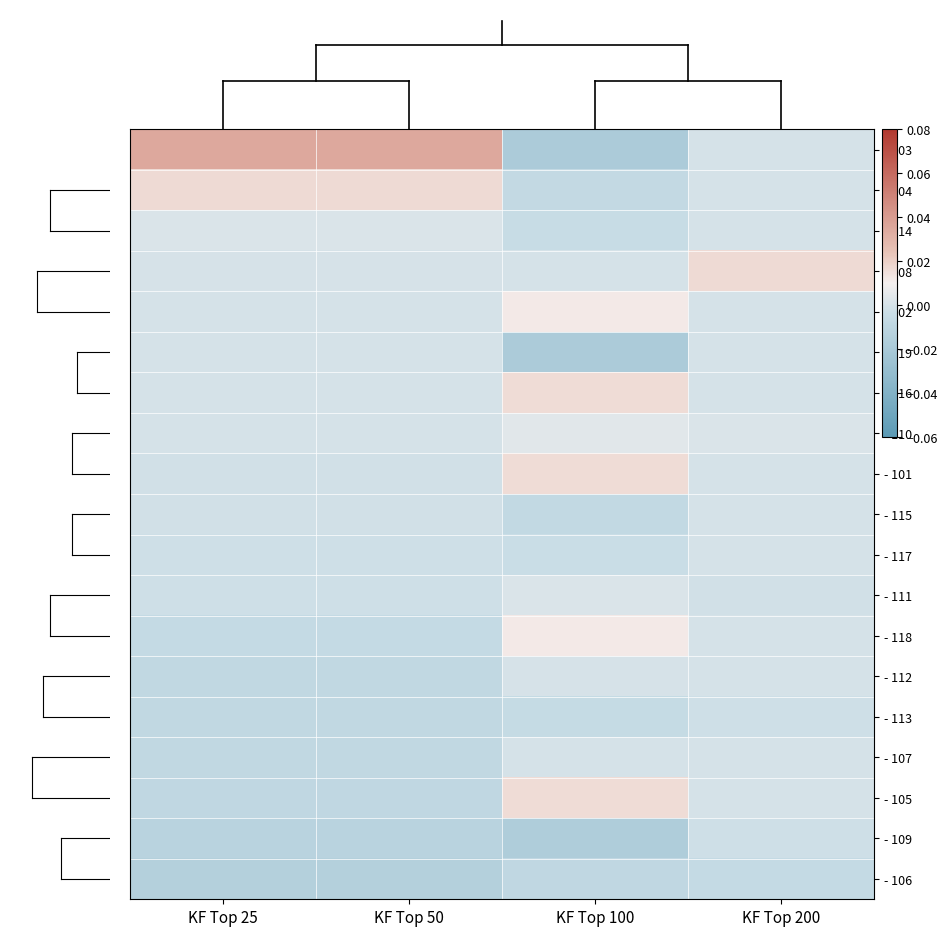

Reading left to right, what are all the values shown in this chart?

- 103: KF Top 25=0.0	KF Top 50=0.0	KF Top 100=-0.0	KF Top 200=0.0
- 104: KF Top 25=0.0	KF Top 50=0.0	KF Top 100=-0.0	KF Top 200=0.0
- 114: KF Top 25=0.0	KF Top 50=0.0	KF Top 100=-0.0	KF Top 200=0.0
- 108: KF Top 25=0.0	KF Top 50=0.0	KF Top 100=0.0	KF Top 200=0.0
- 102: KF Top 25=0.0	KF Top 50=0.0	KF Top 100=0.0	KF Top 200=0.0
- 119: KF Top 25=0.0	KF Top 50=0.0	KF Top 100=-0.0	KF Top 200=0.0
- 116: KF Top 25=0.0	KF Top 50=0.0	KF Top 100=0.0	KF Top 200=0.0
- 110: KF Top 25=0.0	KF Top 50=0.0	KF Top 100=0.0	KF Top 200=0.0
- 101: KF Top 25=-0.0	KF Top 50=-0.0	KF Top 100=0.0	KF Top 200=0.0
- 115: KF Top 25=-0.0	KF Top 50=-0.0	KF Top 100=-0.0	KF Top 200=0.0
- 117: KF Top 25=-0.0	KF Top 50=-0.0	KF Top 100=-0.0	KF Top 200=0.0
- 111: KF Top 25=-0.0	KF Top 50=-0.0	KF Top 100=0.0	KF Top 200=-0.0
- 118: KF Top 25=-0.0	KF Top 50=-0.0	KF Top 100=0.0	KF Top 200=0.0
- 112: KF Top 25=-0.0	KF Top 50=-0.0	KF Top 100=0.0	KF Top 200=0.0
- 113: KF Top 25=-0.0	KF Top 50=-0.0	KF Top 100=-0.0	KF Top 200=-0.0
- 107: KF Top 25=-0.0	KF Top 50=-0.0	KF Top 100=0.0	KF Top 200=0.0
- 105: KF Top 25=-0.0	KF Top 50=-0.0	KF Top 100=0.0	KF Top 200=0.0
- 109: KF Top 25=-0.0	KF Top 50=-0.0	KF Top 100=-0.0	KF Top 200=-0.0
- 106: KF Top 25=-0.0	KF Top 50=-0.0	KF Top 100=-0.0	KF Top 200=-0.0